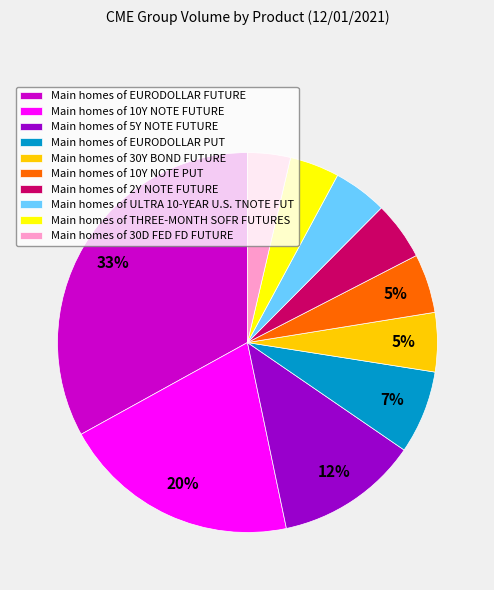

To the nearest percent, what is the average slice percentage?

10%